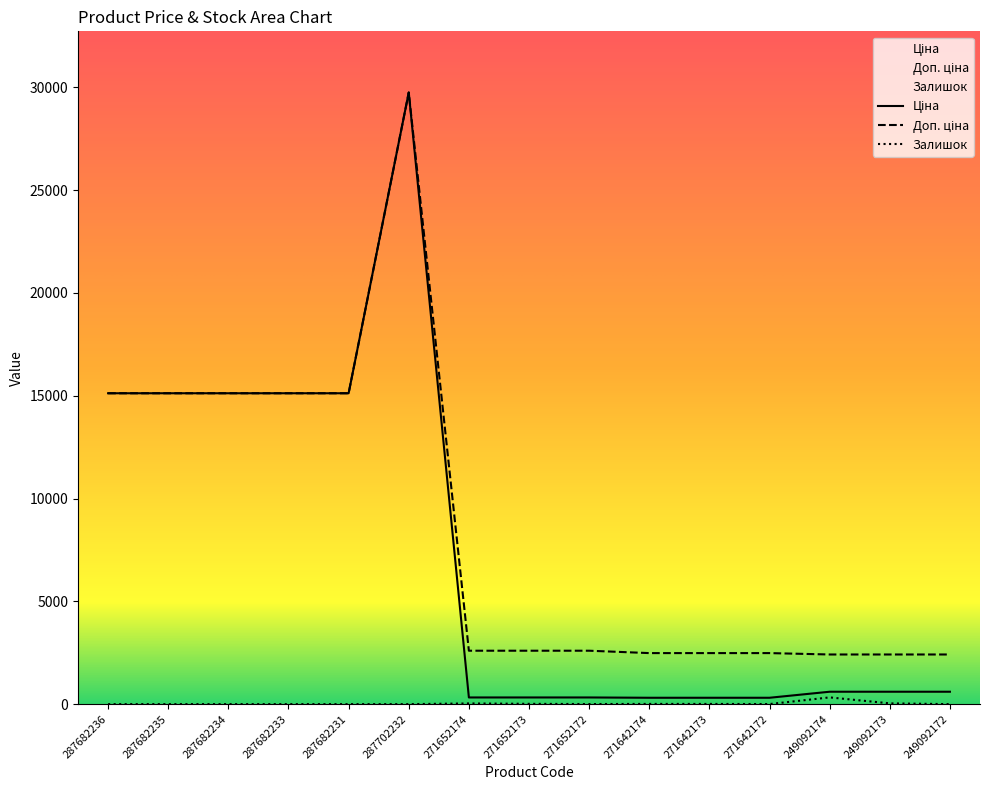

The Доп. ціна series shows 7877.4 at 287682231. True or false?

False